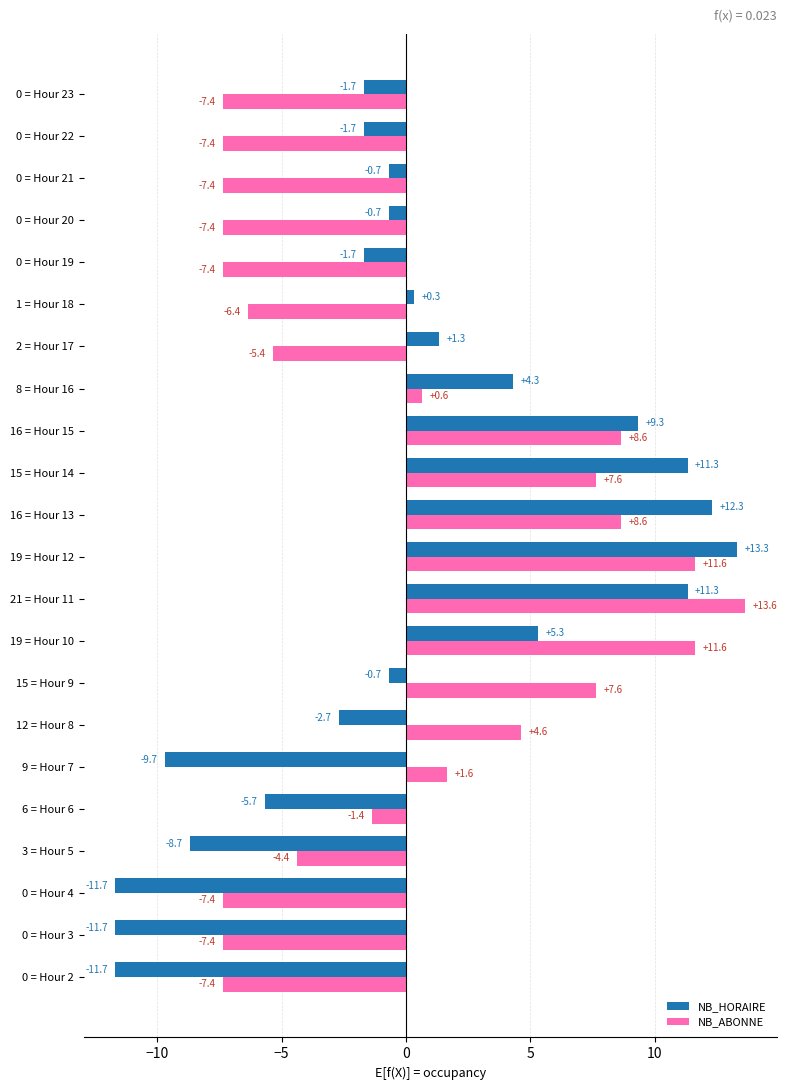

Is the value of NB_HORAIRE at 2 = Hour 17 greater than the value of NB_ABONNE at 1 = Hour 18?

Yes